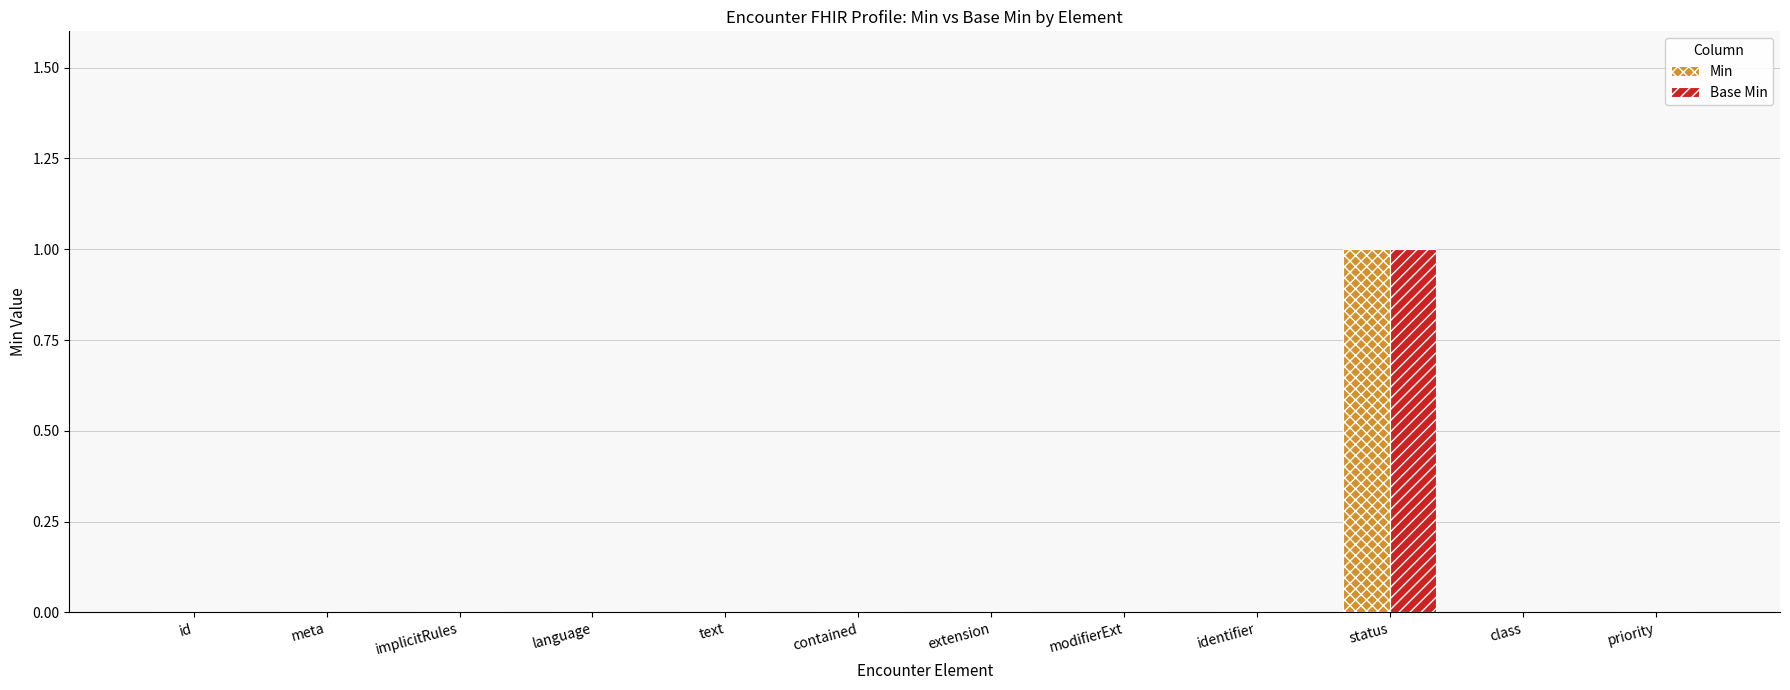

Reading right to left, extract all data points from this chart.

Min: 0	0	1	0	0	0	0	0	0	0	0	0
Base Min: 0	0	1	0	0	0	0	0	0	0	0	0